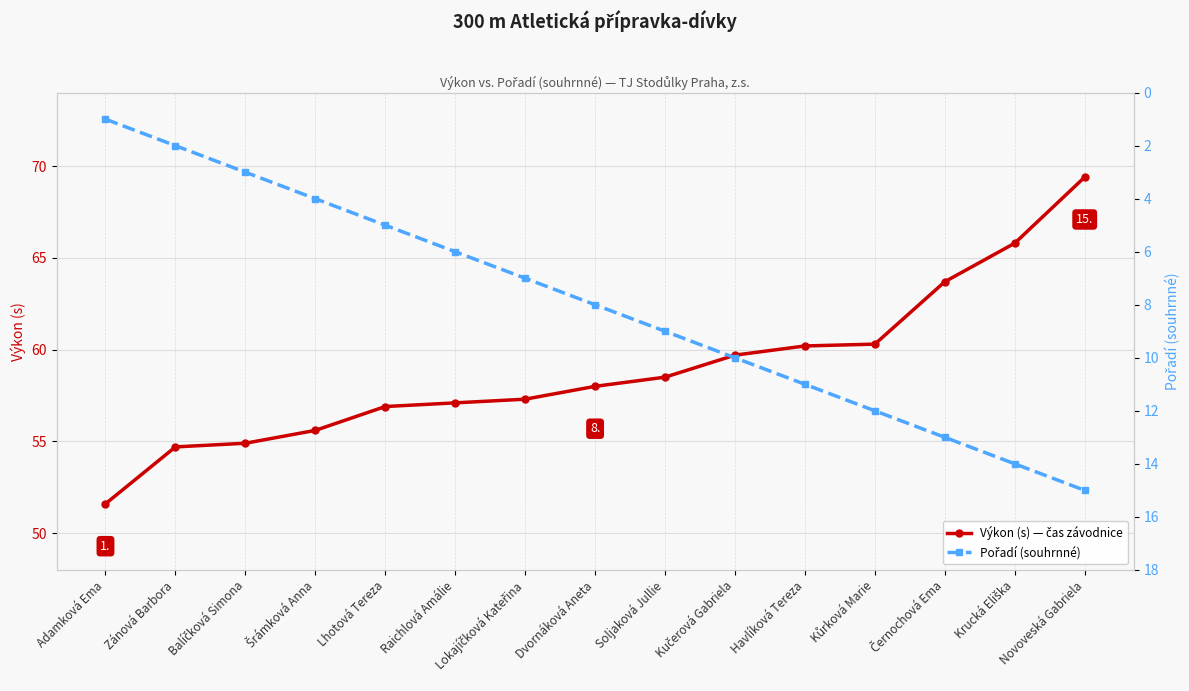

Which series has the largest range (max minus min)?

Výkon (s) — čas závodnice